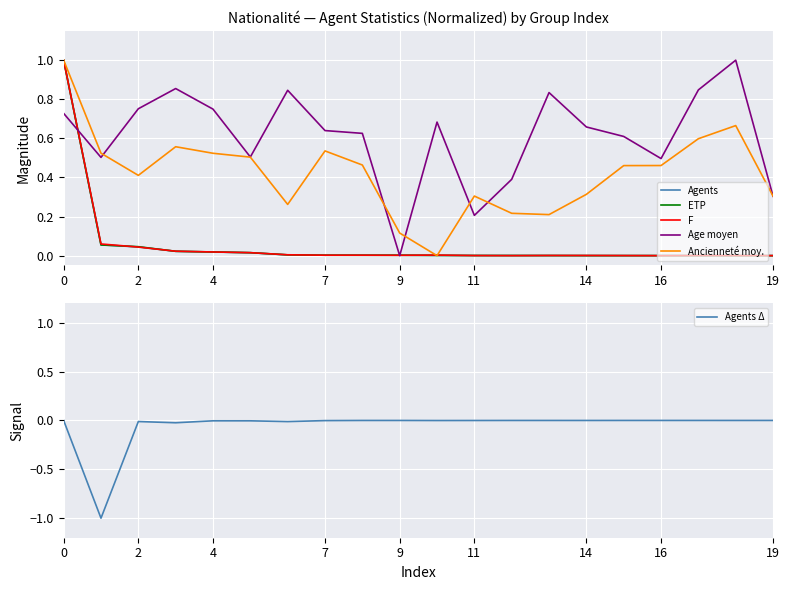

How many intersections are there between F and Agents?

10